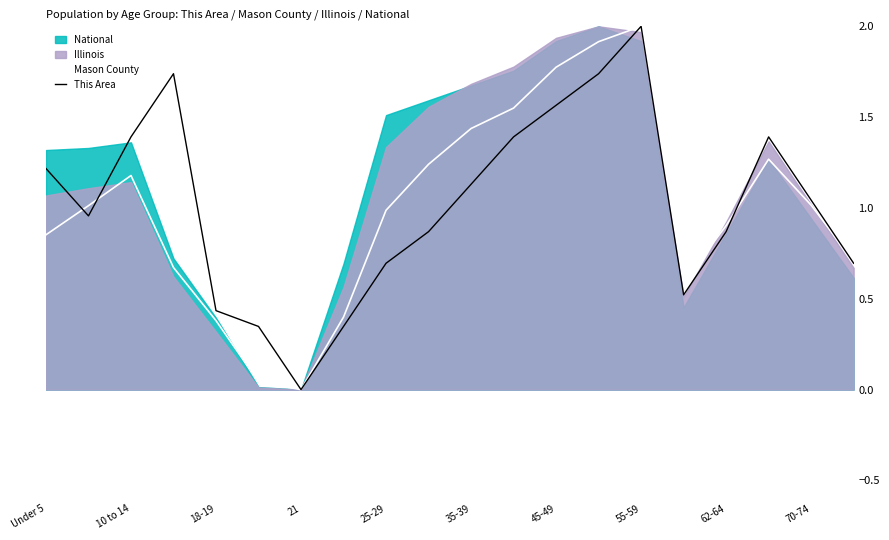

How many values in the Mason County series exceed 1?

10